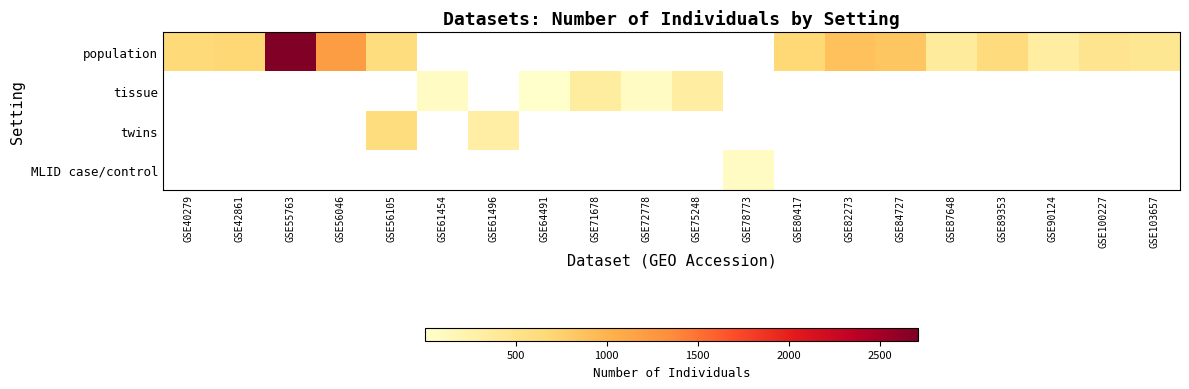

Which series has the largest range (max minus min)?

population